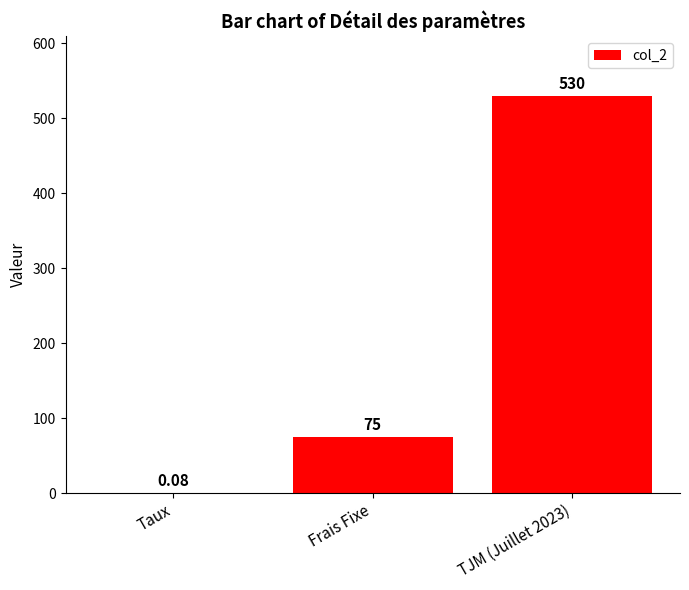

What is the sum of the values at TJM (Juillet 2023) and Frais Fixe?

605.0